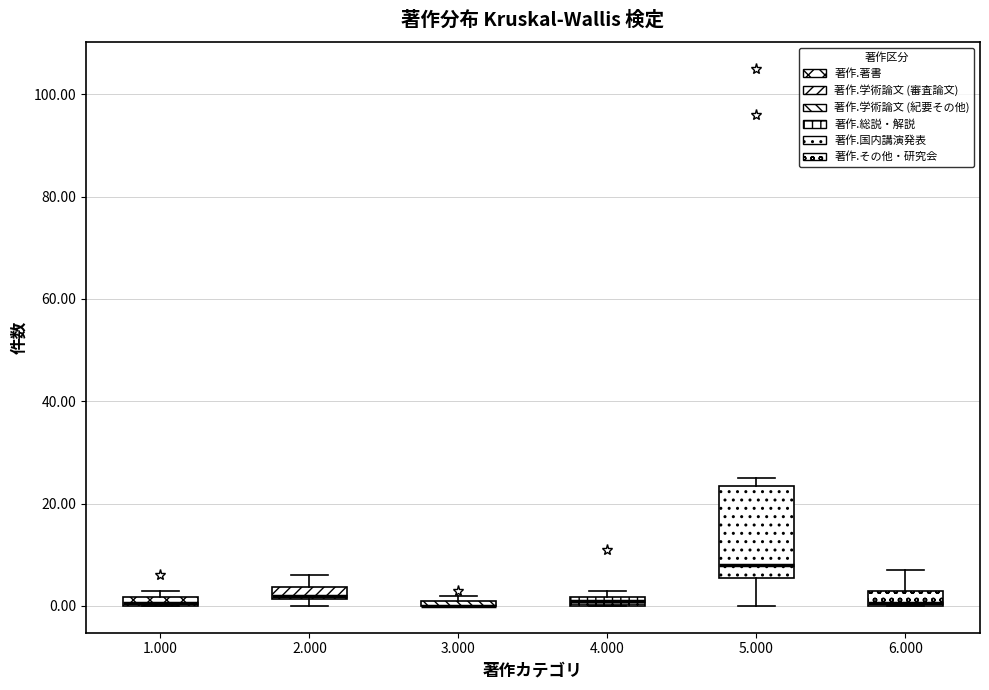

Where does the upper whisker of the box at x = 2.000 end on the y-axis? The values are not printed on the chart, so give them approximately, as read against the axis.

6